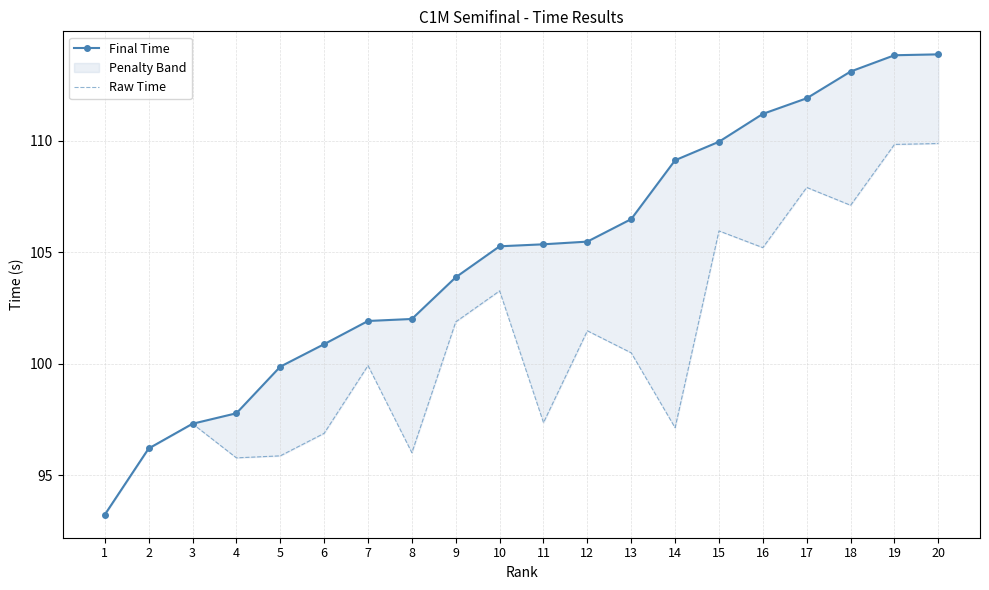

Which series has the largest total across all categories?

Final Time